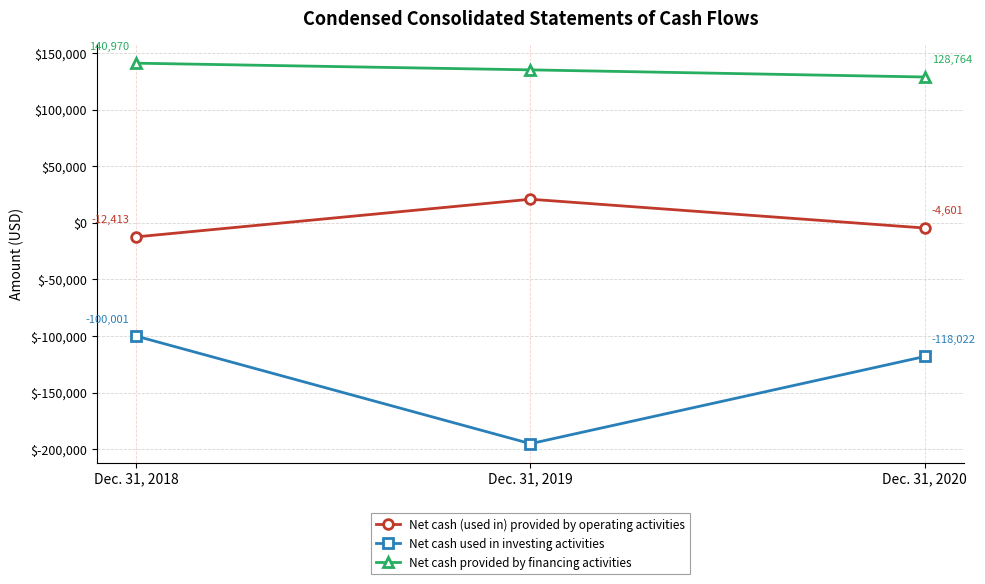

At which label is Net cash used in investing activities closest to -147513?

Dec. 31, 2020